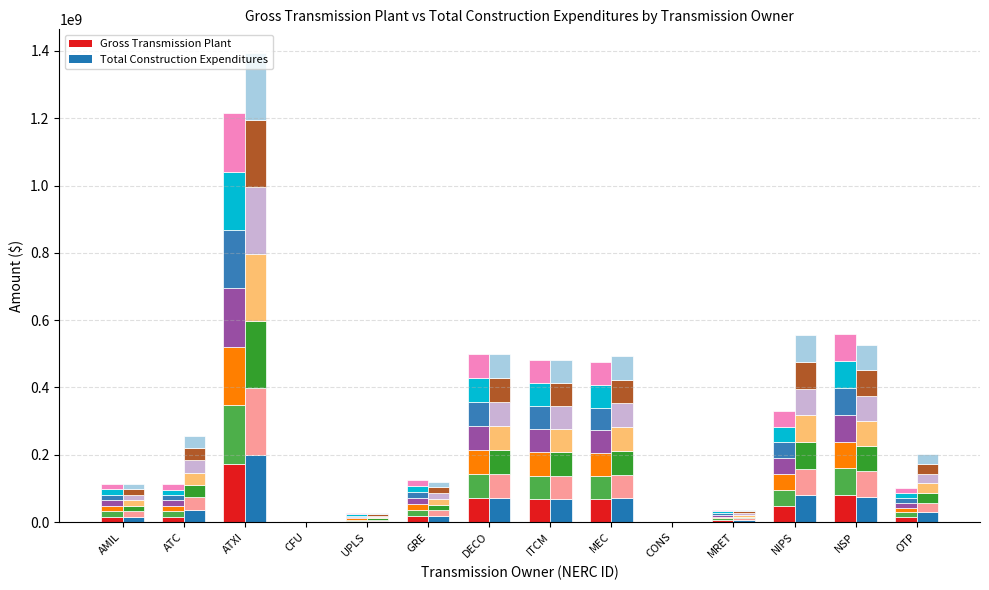

Which has a higher value, MEC or NIPS?

MEC